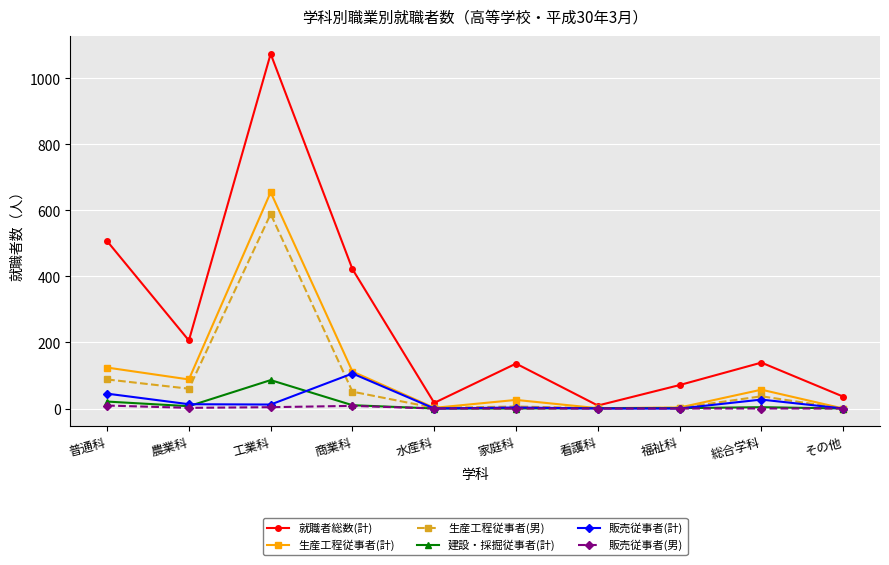

Which series has the largest range (max minus min)?

就職者総数(計)